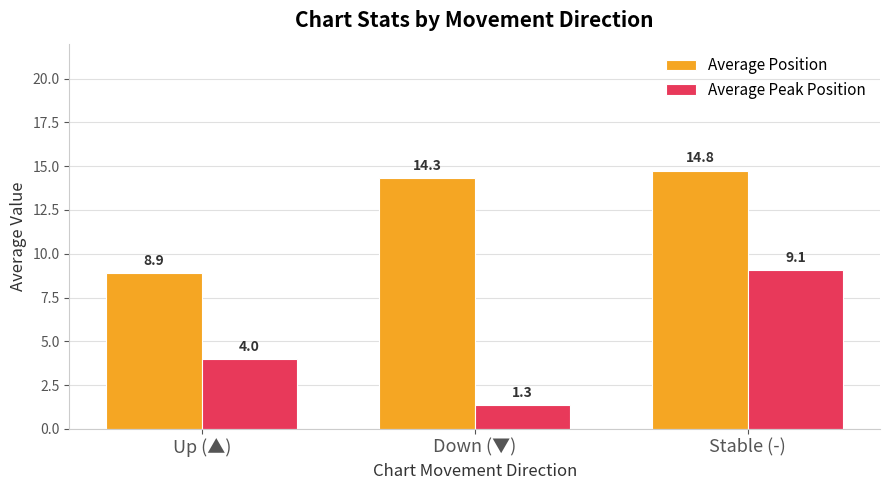

Rank the series by their maximum value, from lowest to highest.

Average Peak Position, Average Position